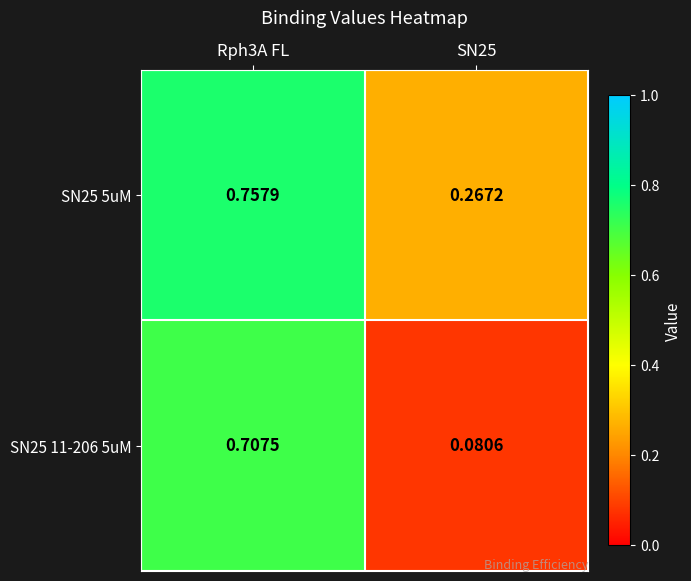

Is the value of SN25 11-206 5uM at SN25 greater than the value of SN25 5uM at Rph3A FL?

No